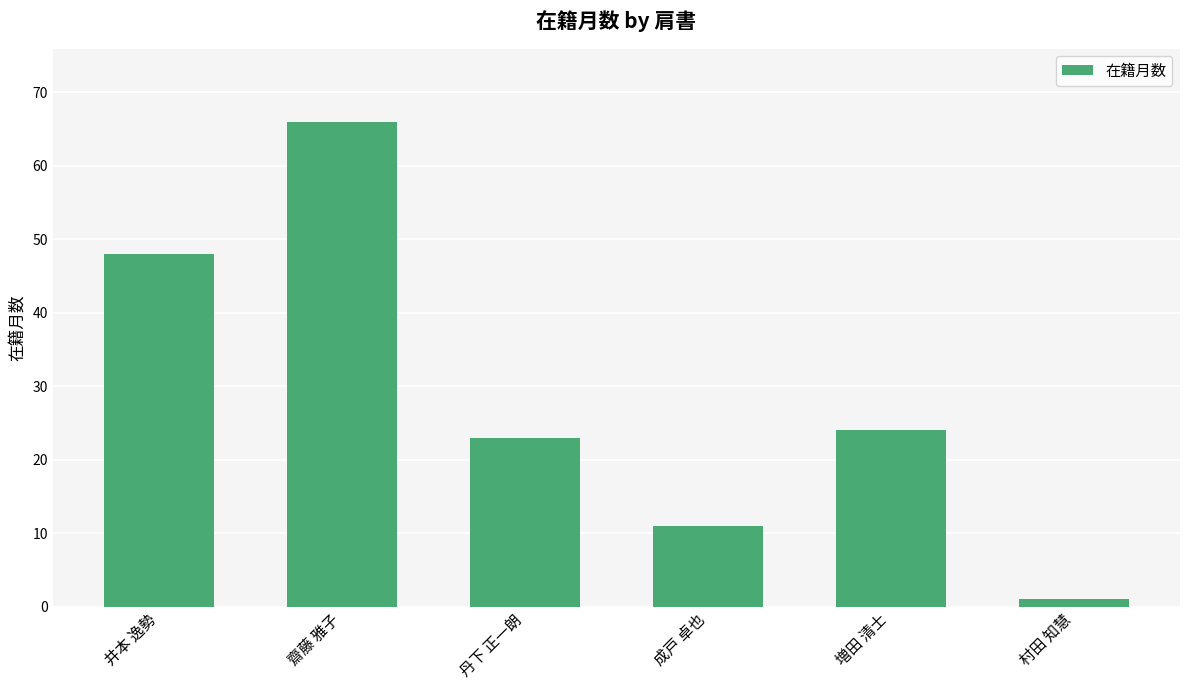

At which label does the data first exceed 24?

井本 逸勢